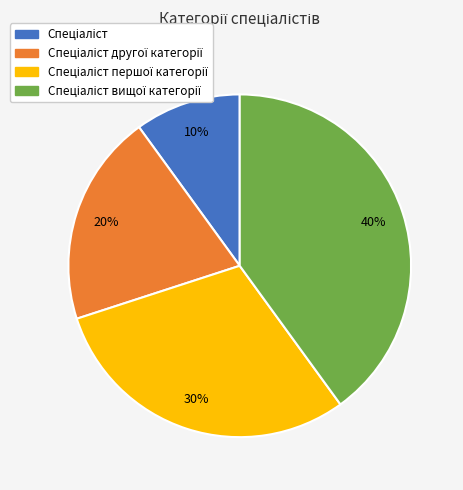

Does any single category account for the majority?

No